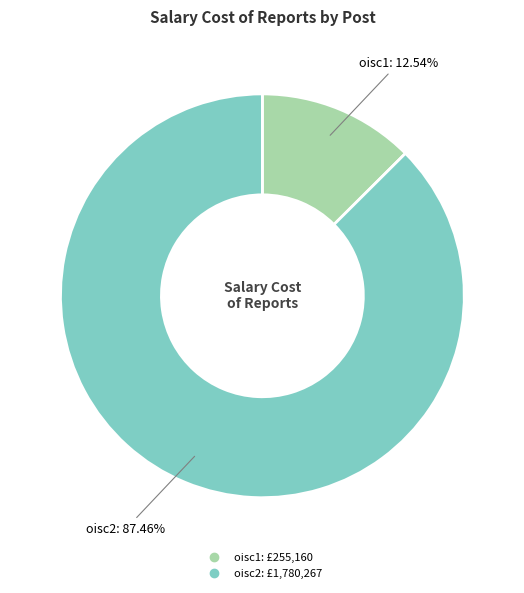

What portion of the pie excludes oisc1?

87.5%